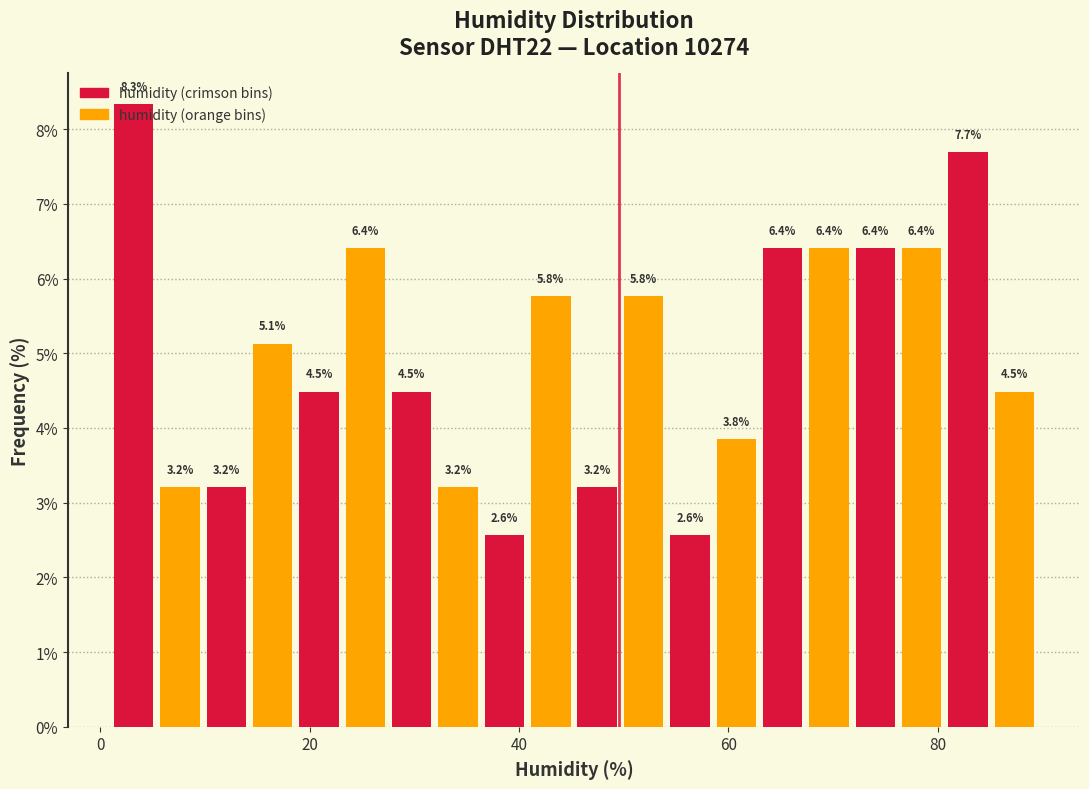

Around what value on the x-axis is the tallest bar? Give the approximate position of its centre, as read against the axis.

4